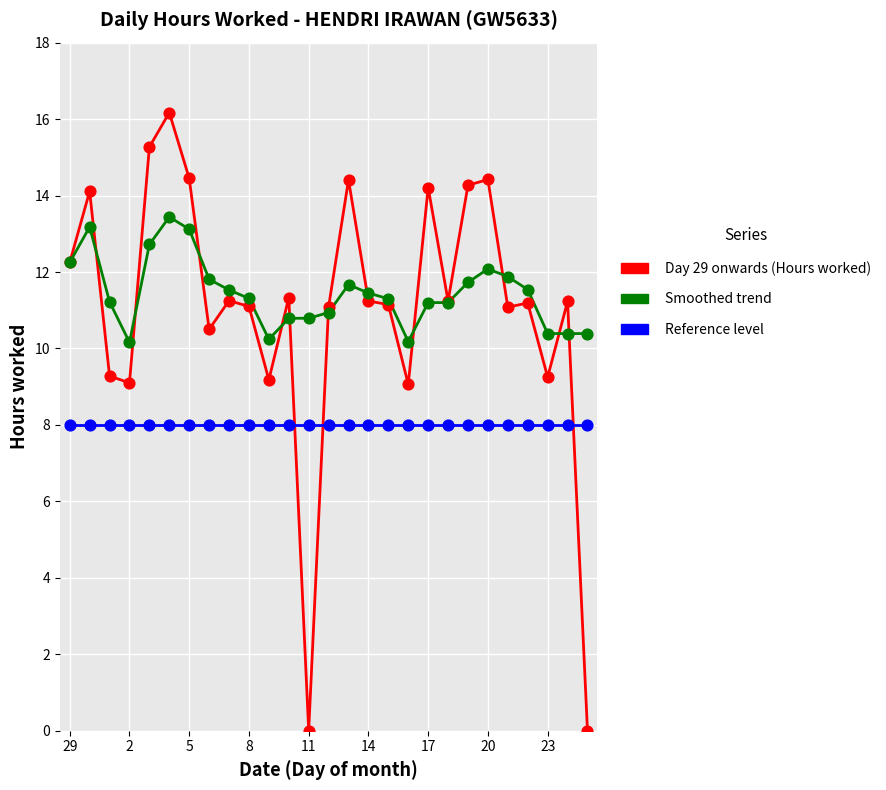

Which series has the largest total across all categories?

Smoothed trend